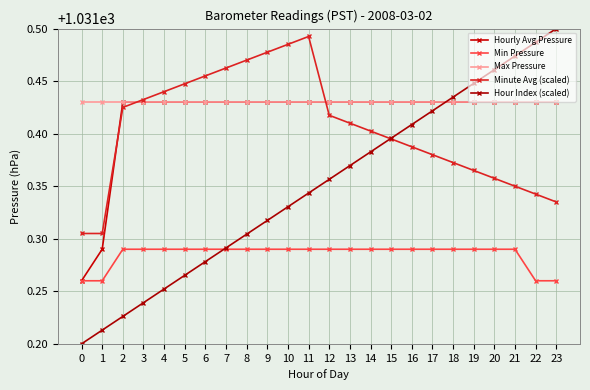

Rank the series at 9 from highest to lowest value.

Minute Avg (scaled), Hourly Avg Pressure, Max Pressure, Hour Index (scaled), Min Pressure